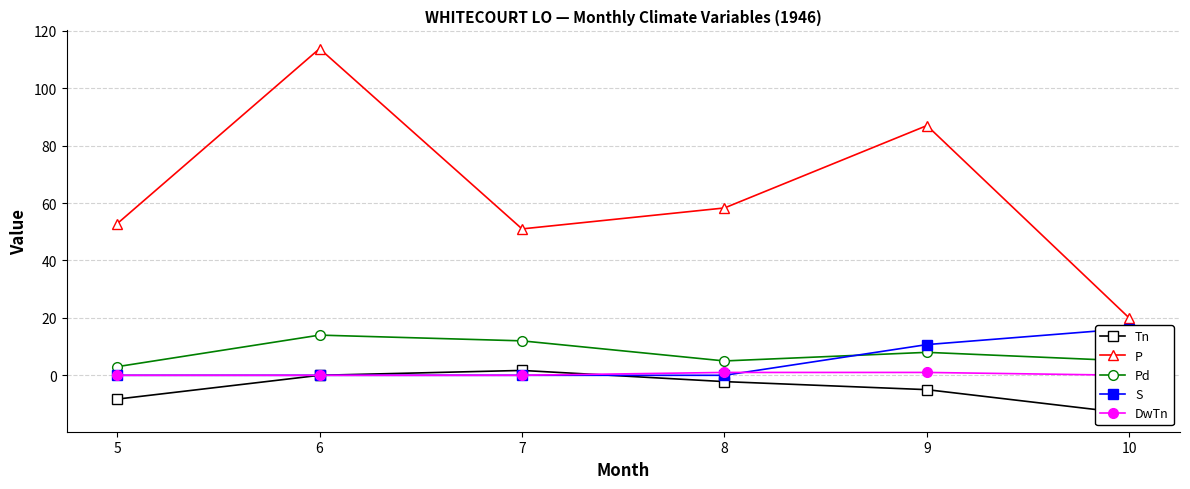

Reading right to left, transcribe all the data shown in this chart.

Tn: 10=-13.3	9=-5.0	8=-2.2	7=1.7	6=0.0	5=-8.3
P: 10=19.9	9=87.0	8=58.3	7=51.0	6=113.8	5=52.8
Pd: 10=5.0	9=8.0	8=5.0	7=12.0	6=14.0	5=3.0
S: 10=16.3	9=10.7	8=0.0	7=0.0	6=0.0	5=0.0
DwTn: 10=0.0	9=1.0	8=1.0	7=0.0	6=0.0	5=0.0